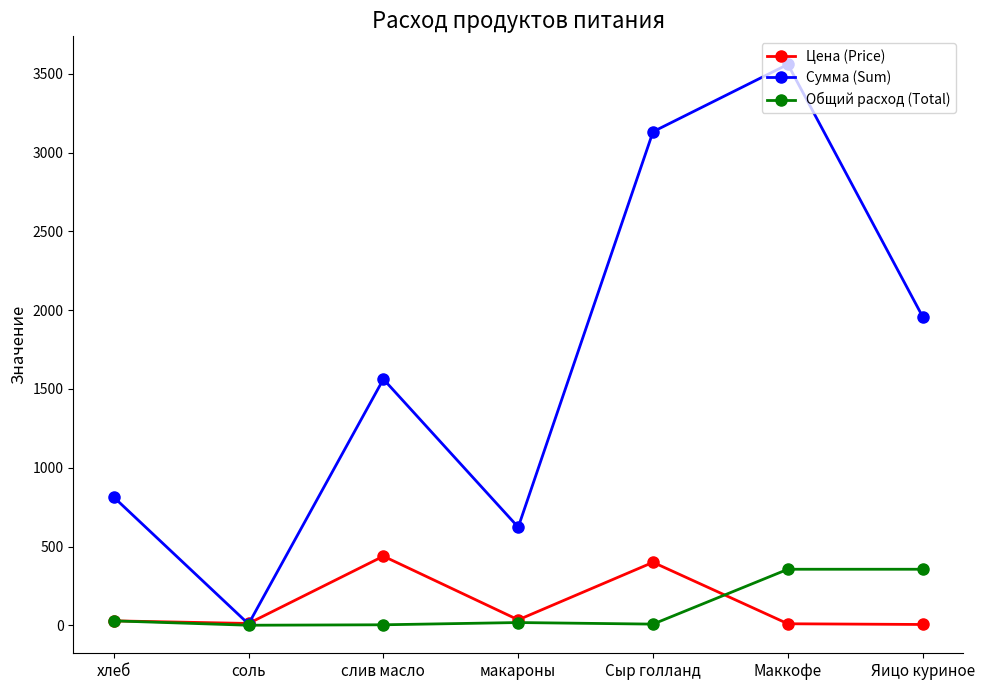

What is the sum of all Общий расход (Total) values?

770.4